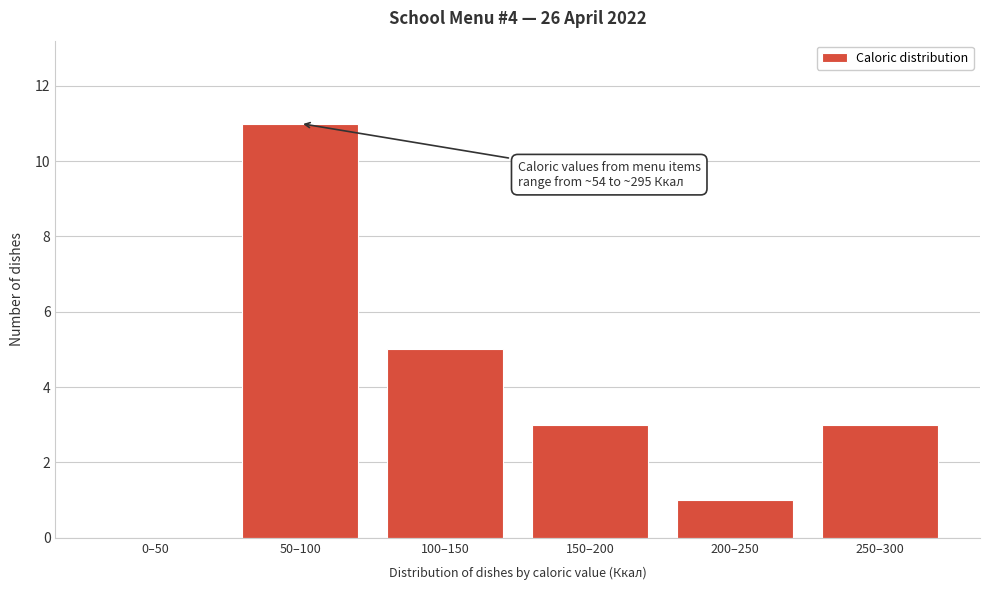

Reading right to left, extract all data points from this chart.

250–300=3	200–250=1	150–200=3	100–150=5	50–100=11	0–50=0